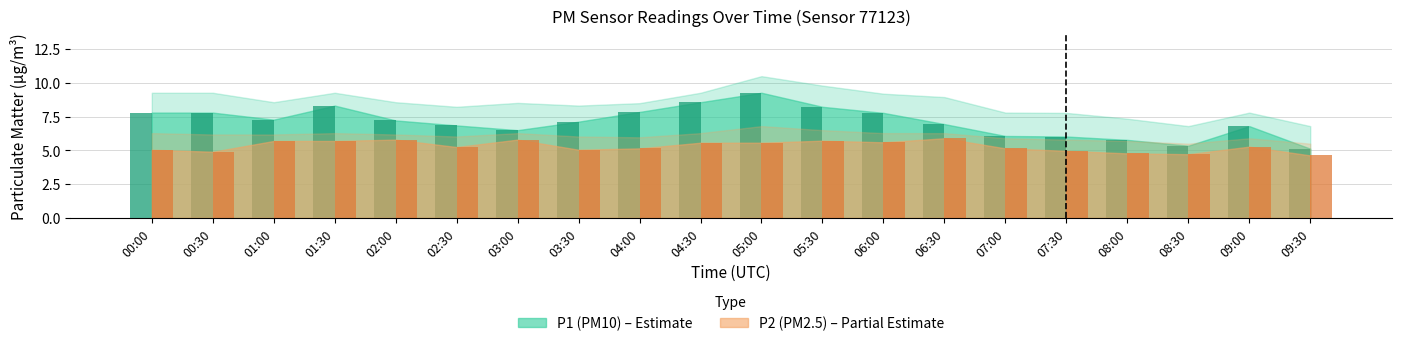

Does the chart contain any negative values?

No